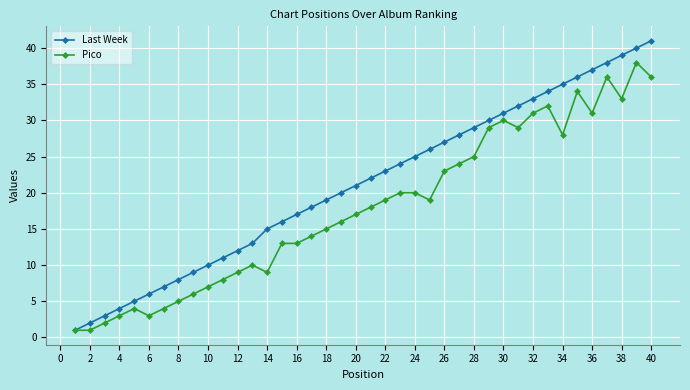

What is the lowest value of the Pico series?

1